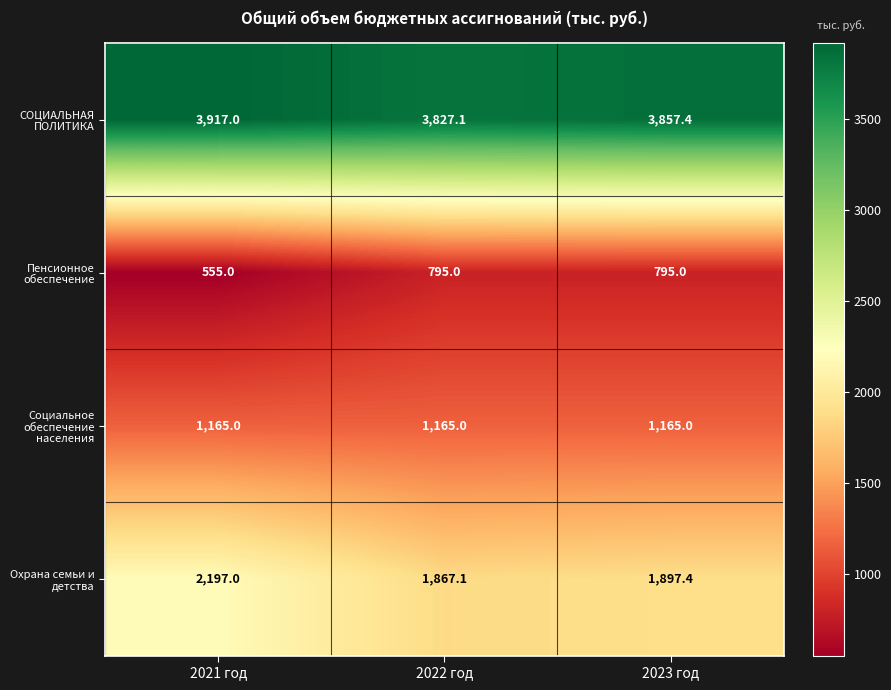

What is the difference between the highest and lowest values at 2021 год?

3362.0